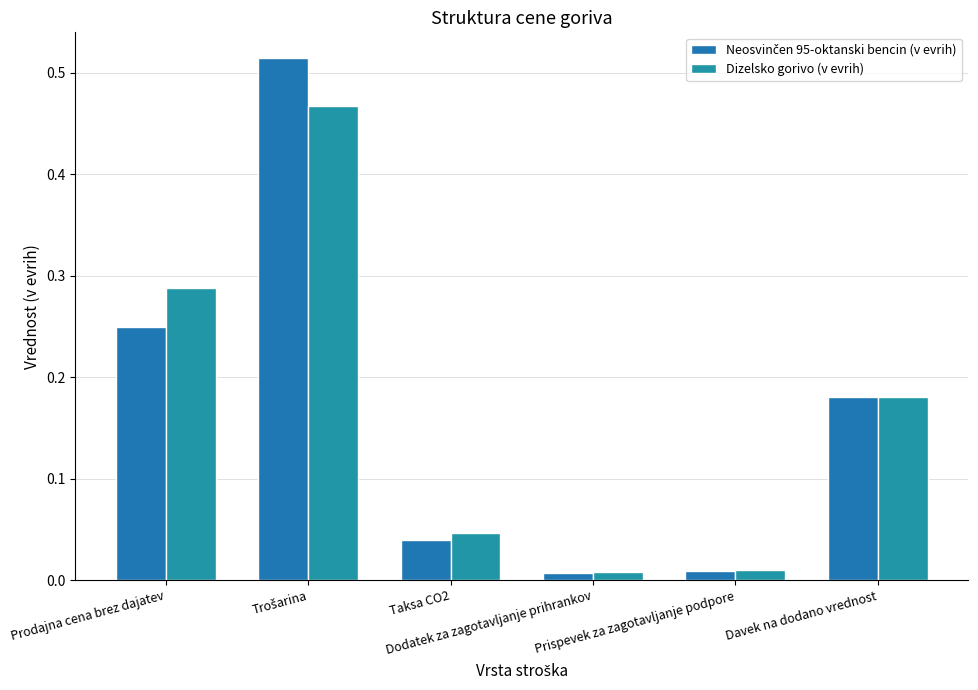

What is the difference between the second highest and minimum values in the Dizelsko gorivo (v evrih) series?

0.3